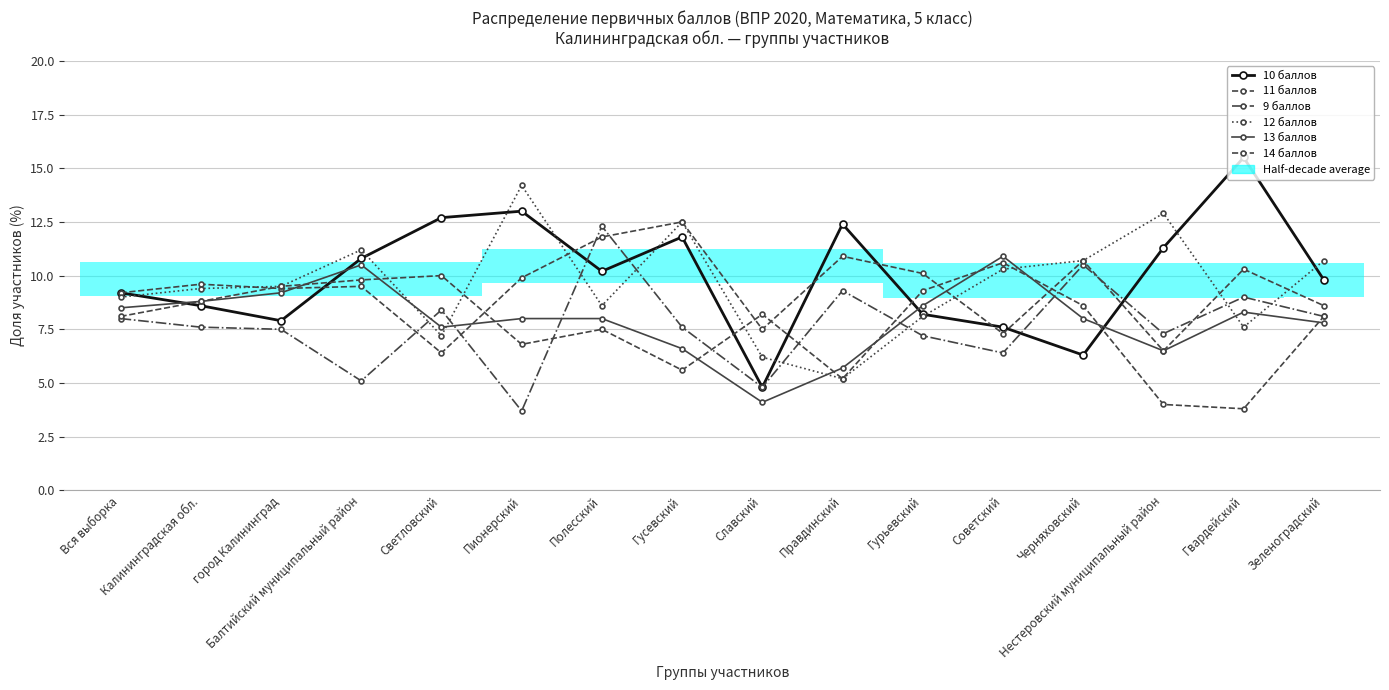

Which has a higher value, Балтийский муниципальный район or Светловский?

Светловский